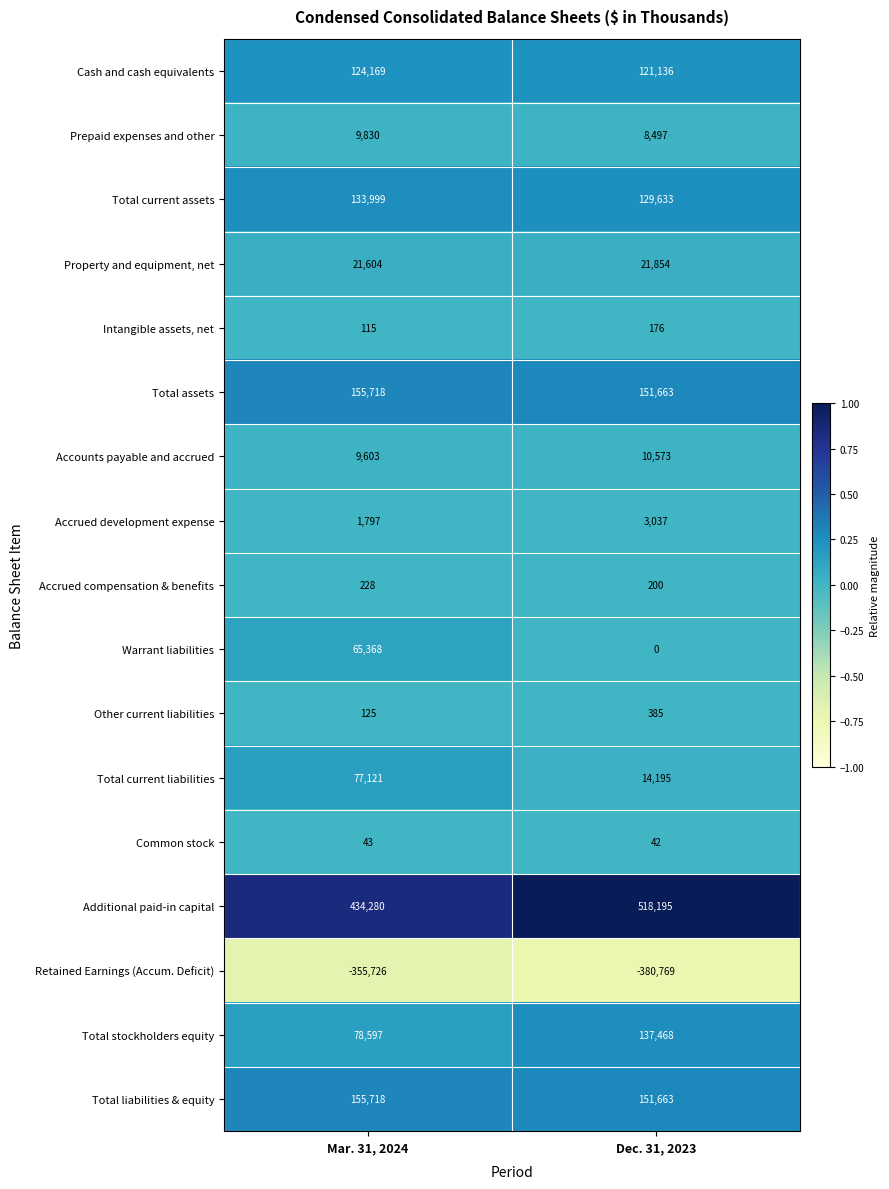

What value does the Property and equipment, net series have at Mar. 31, 2024, to the nearest 10?

21600